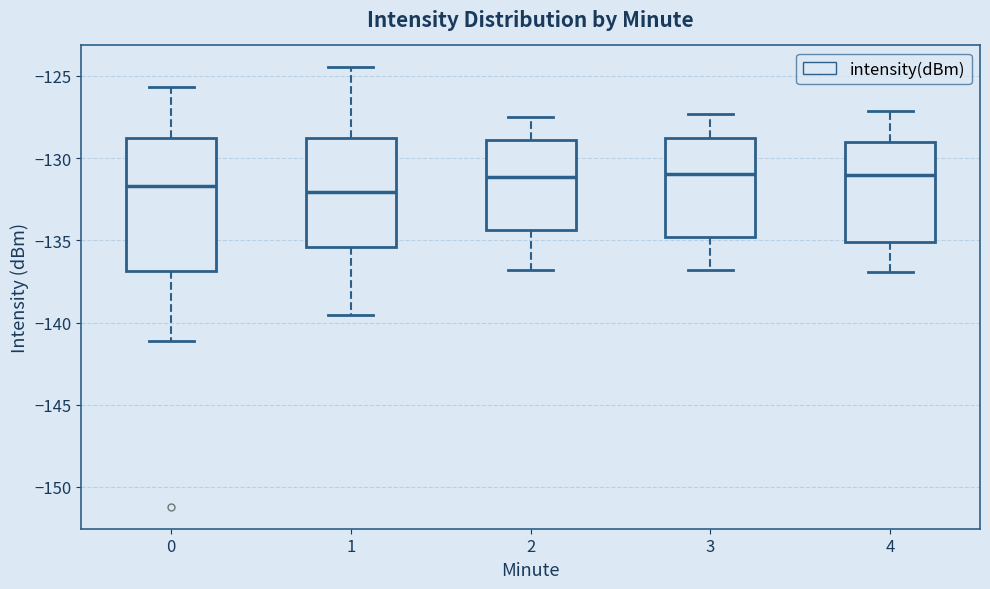

Where is the upper edge of the box at x = 2 on the y-axis? The values are not printed on the chart, so give them approximately, as read against the axis.

-129.0